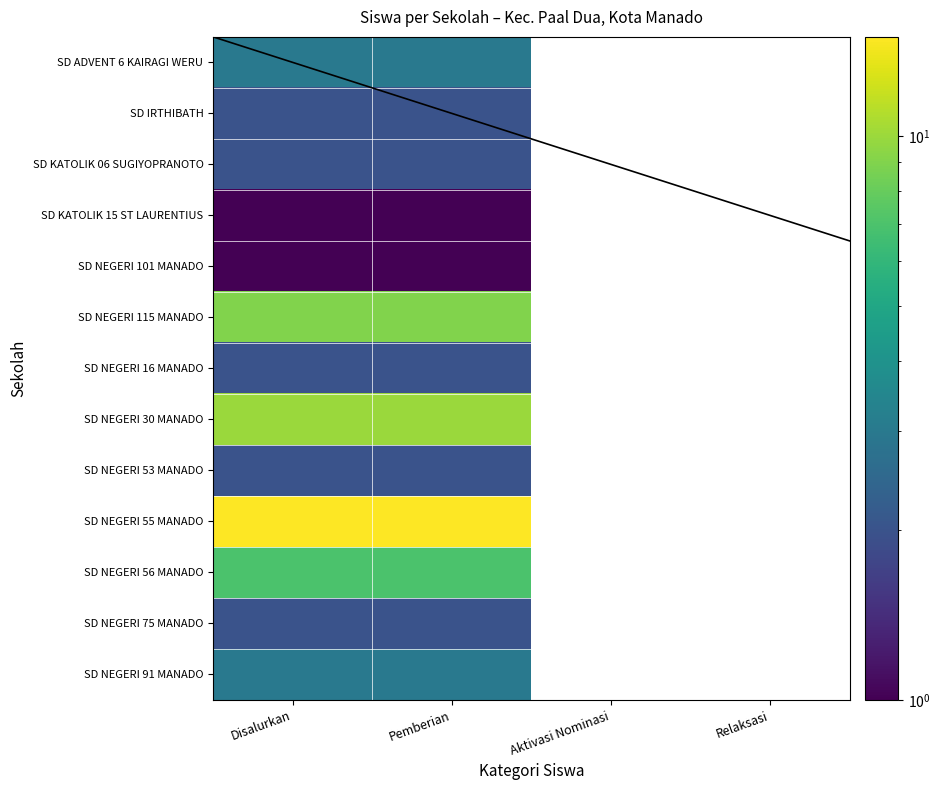

The SD IRTHIBATH series shows 3.2 at Pemberian. True or false?

False